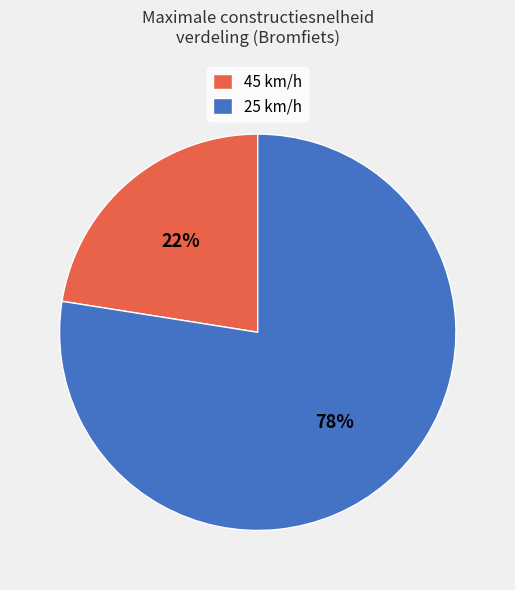

Combined, do 45 km/h and 25 km/h account for over 50%?

Yes